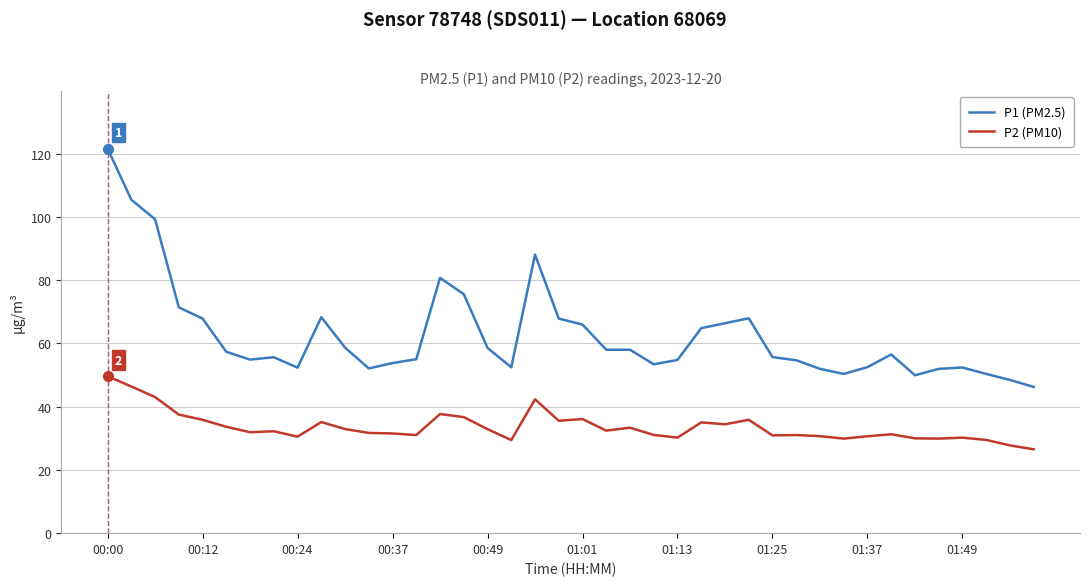

List the series in order of their peak value, lowest first.

P2 (PM10), P1 (PM2.5)